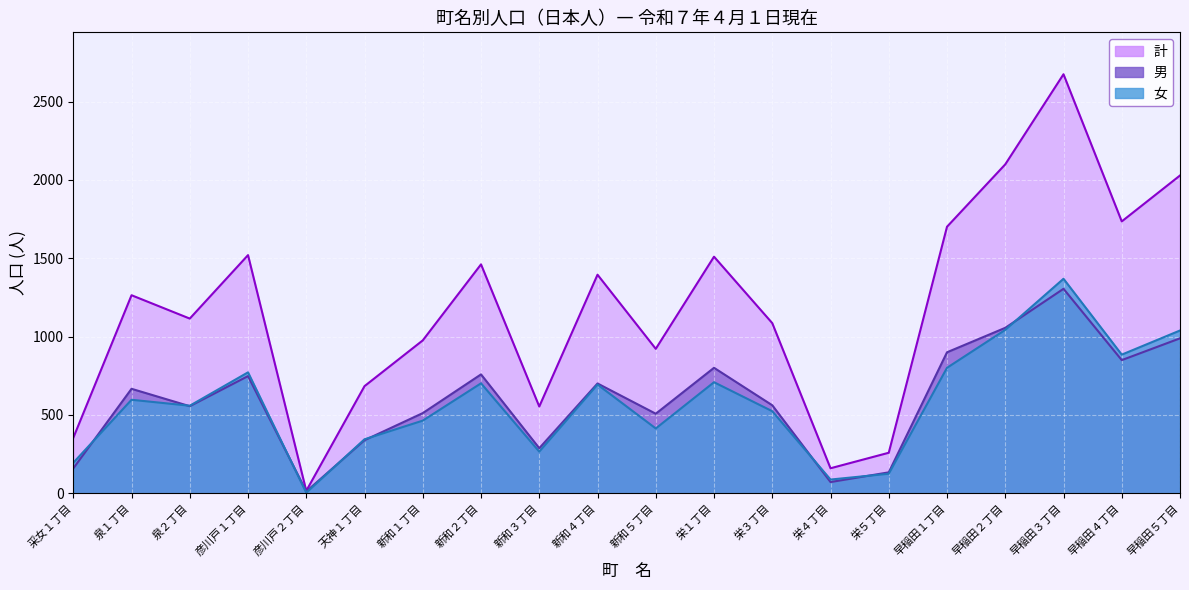

At how many categories does at least one series exceed 774?

14